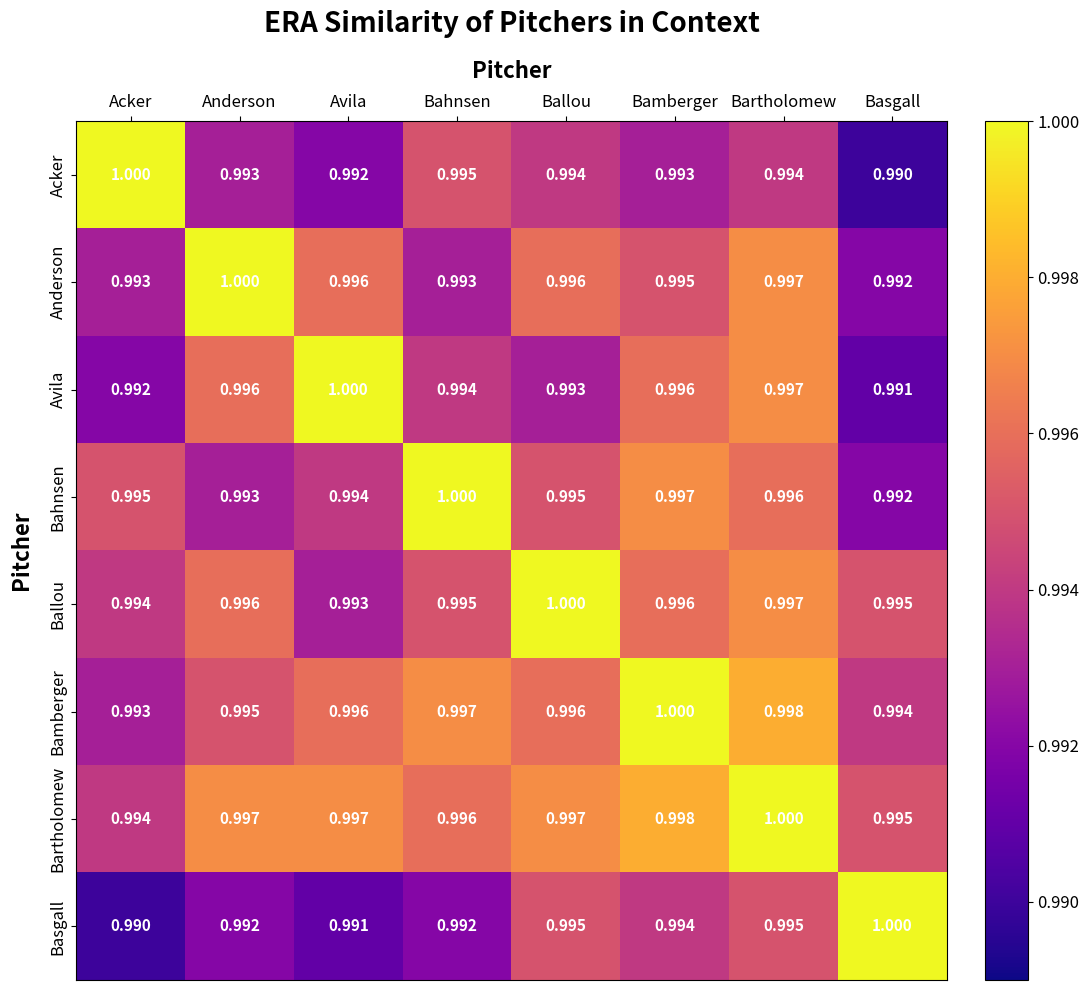

At which label does Avila reach its peak?

Avila